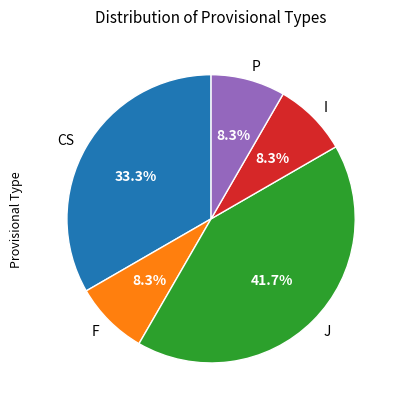

Count the number of slices in the pie.

5